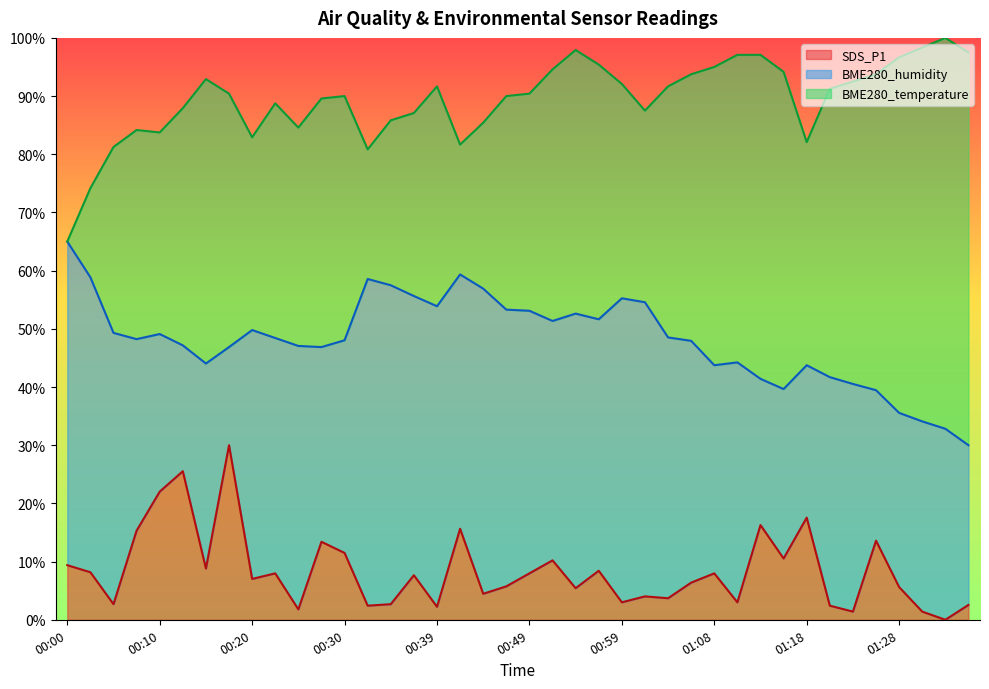

What is the label of the 24th point from the left?

00:56